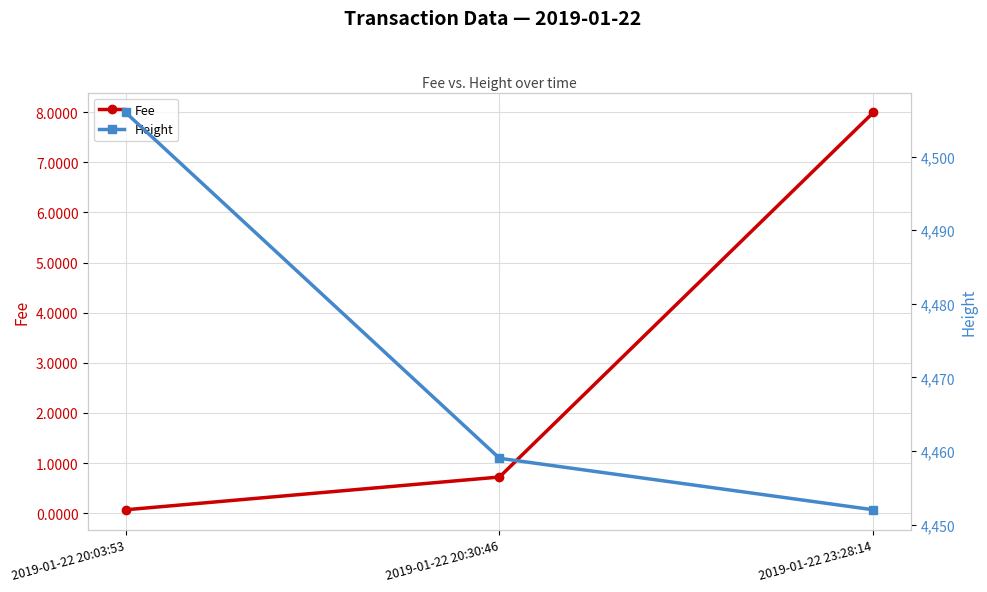

Reading left to right, transcribe all the data shown in this chart.

Fee: 0.1	0.7	8.0
Height: 4506.0	4459.0	4452.0